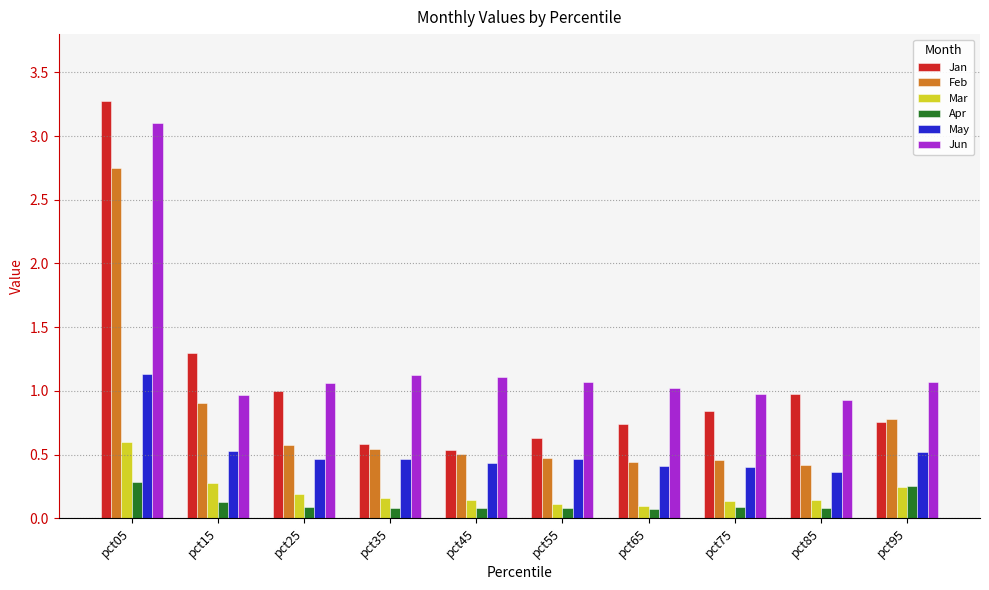

What is the greatest value displayed?

3.3